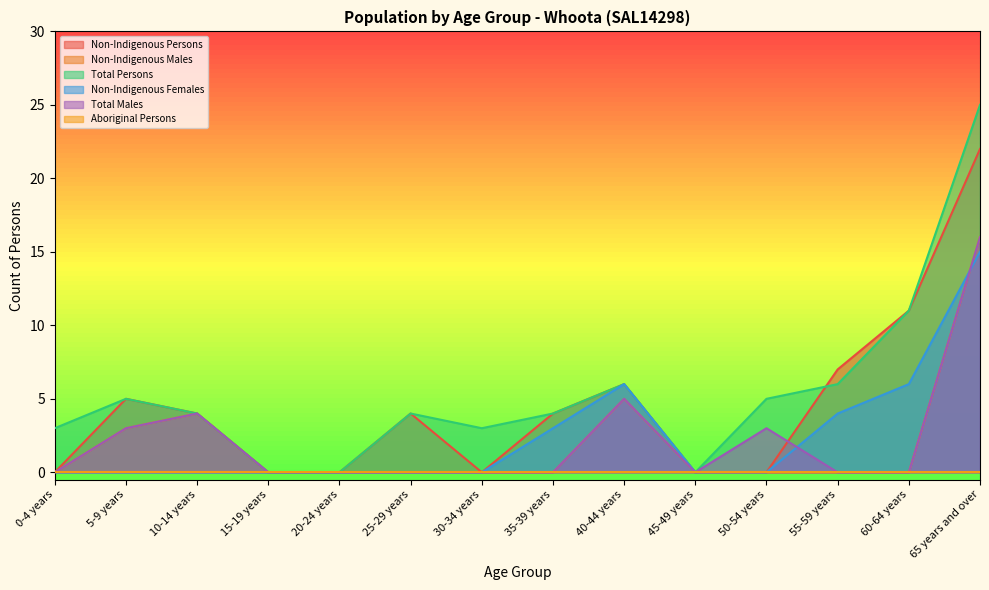

What is the label of the 11th point from the right?

15-19 years